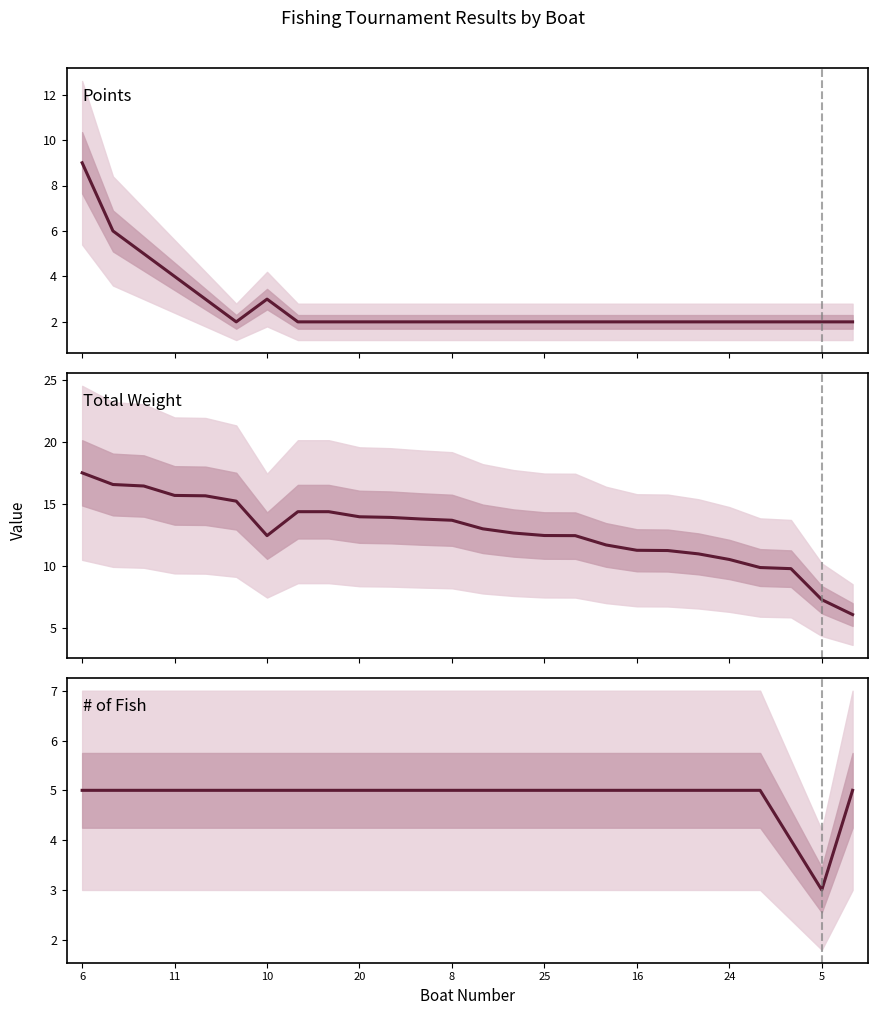

Is the value of Points at 11 greater than the value of Total Weight at 11?

No